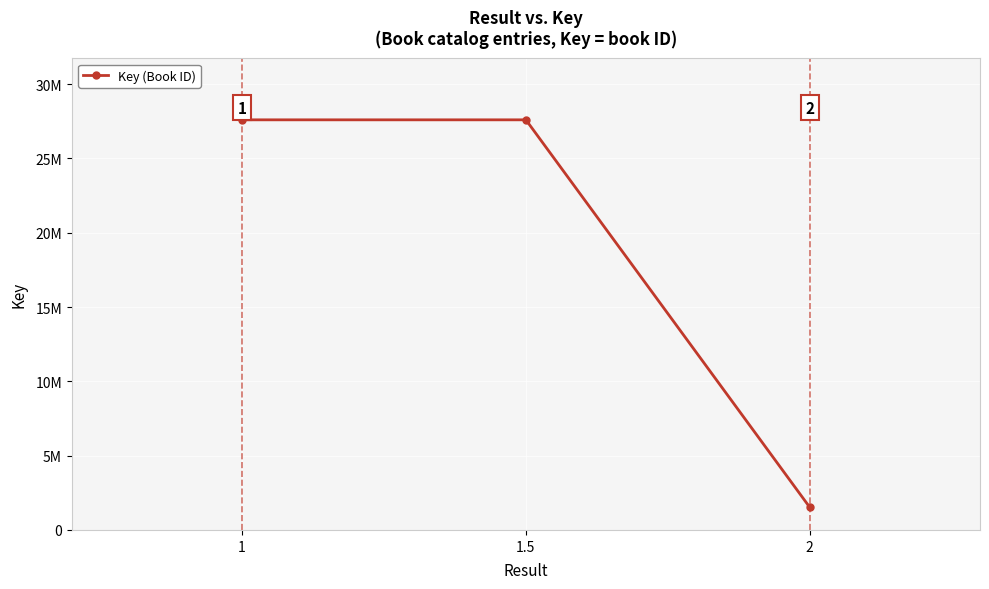

What is the difference between the maximum and minimum values?

26073942